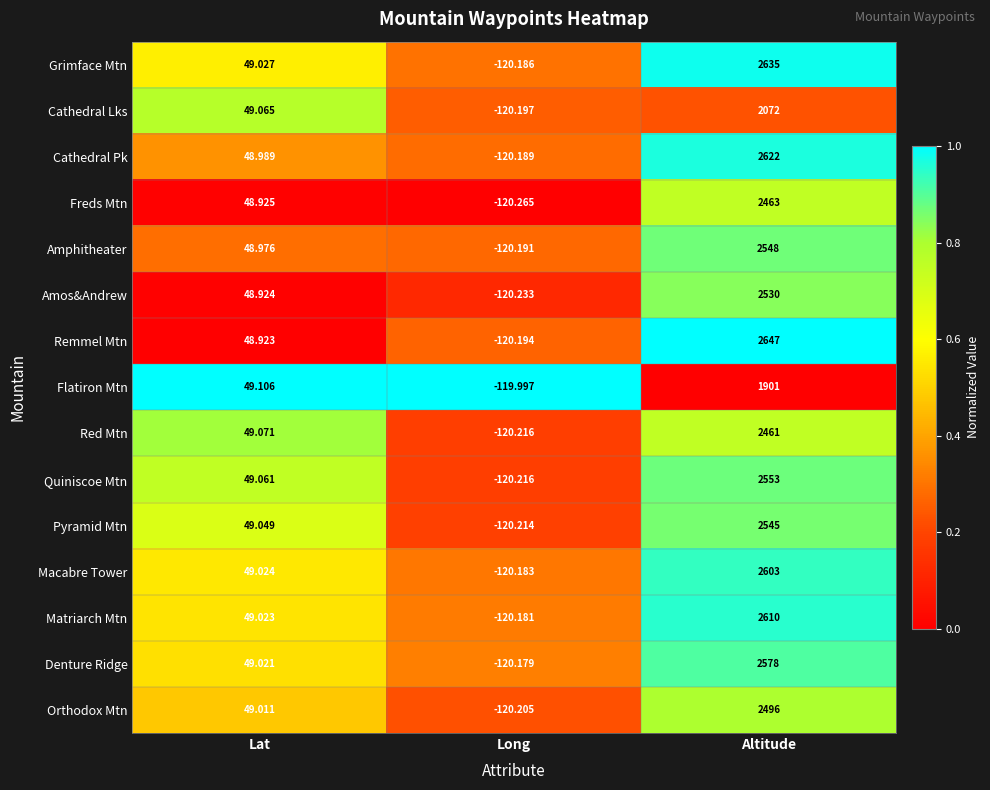

At which category does the chart reach its minimum across all series?

Long